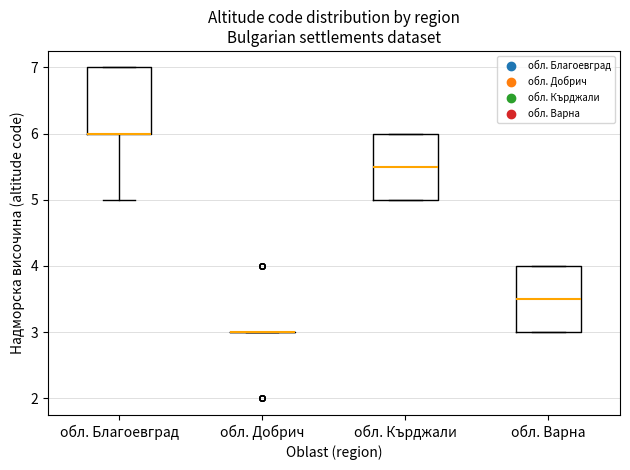

Where does the median line of the box for обл. Варна sit on the y-axis? The values are not printed on the chart, so give them approximately, as read against the axis.

3.5